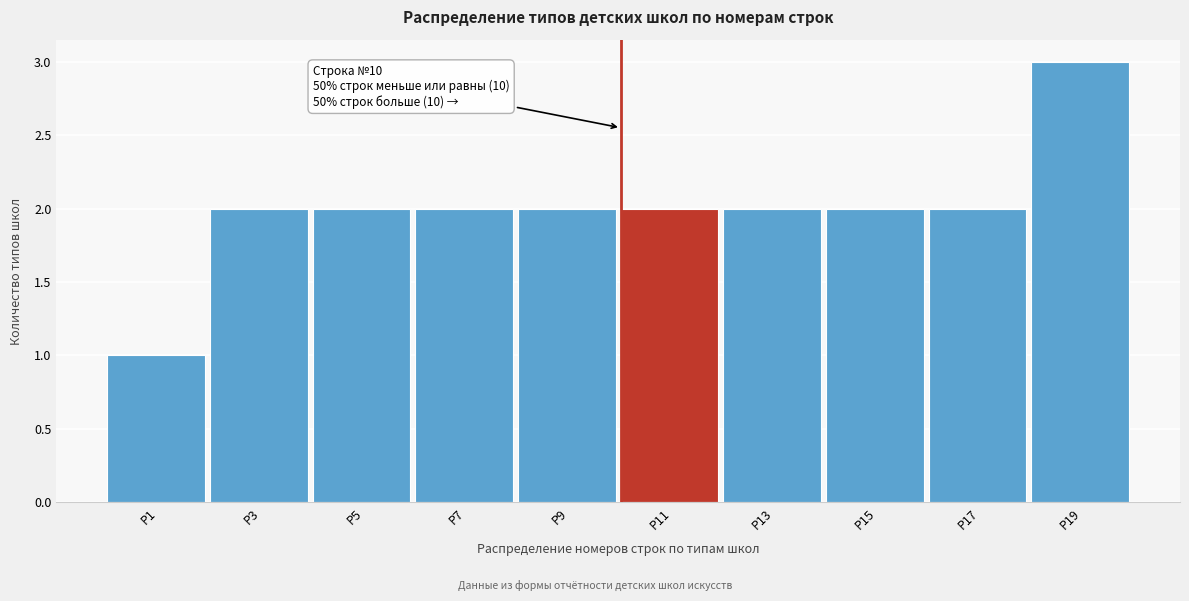

Over which range of the x-axis is the bar tallest?

18 to 20